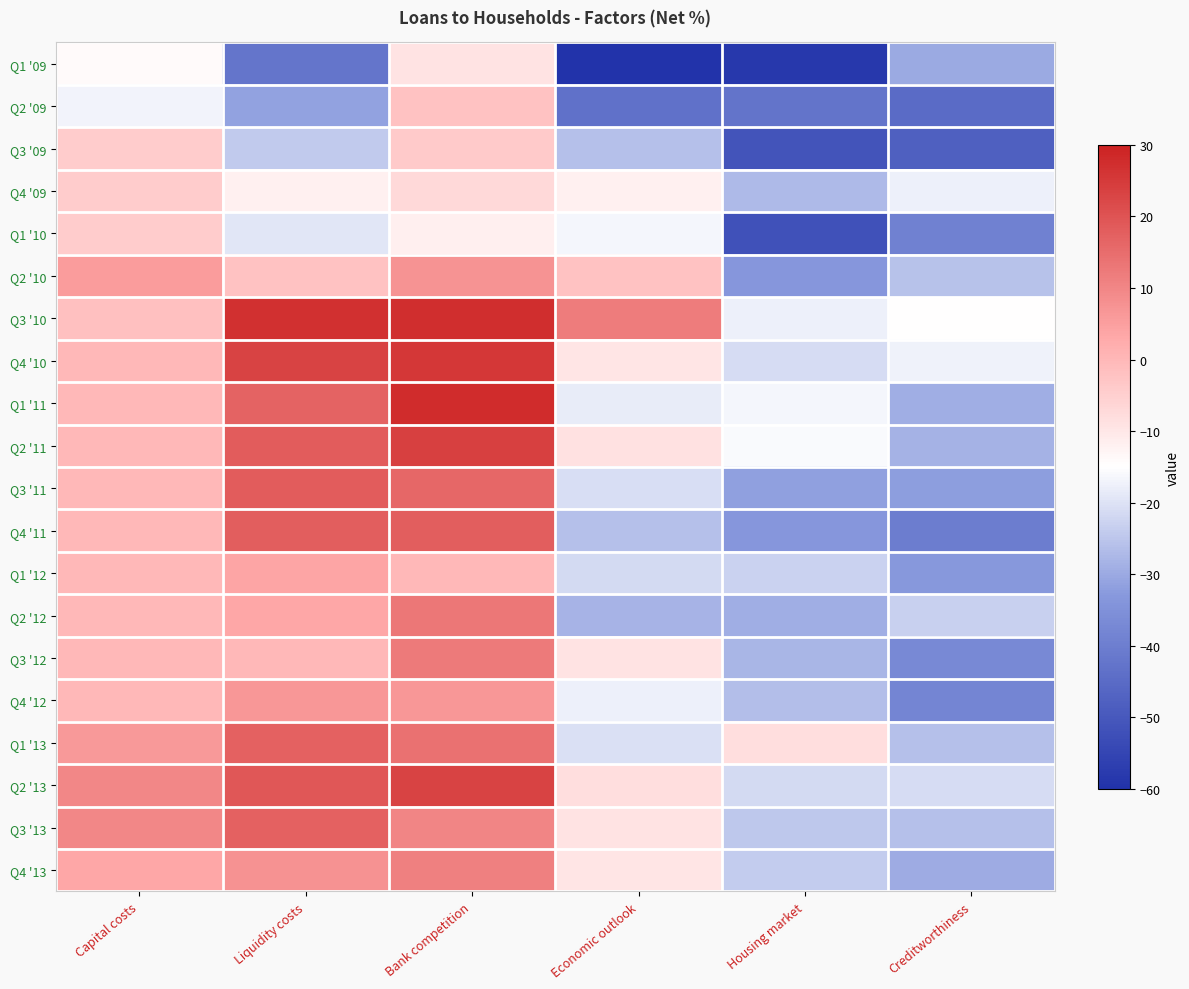

What is the total value across all series at Economic outlook?

-355.2